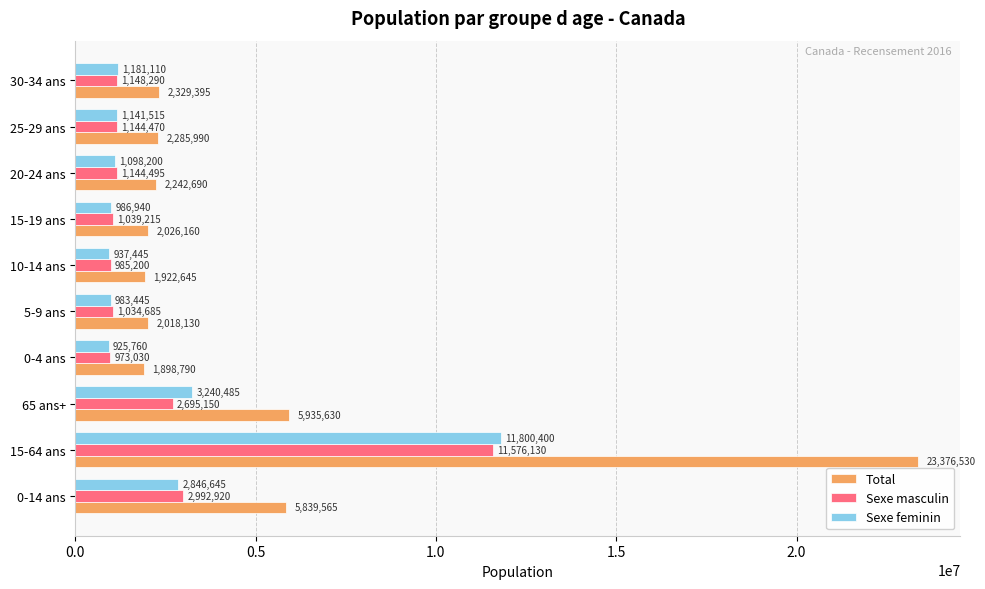

What is the difference between the second highest and minimum values in the Total series?

4036840